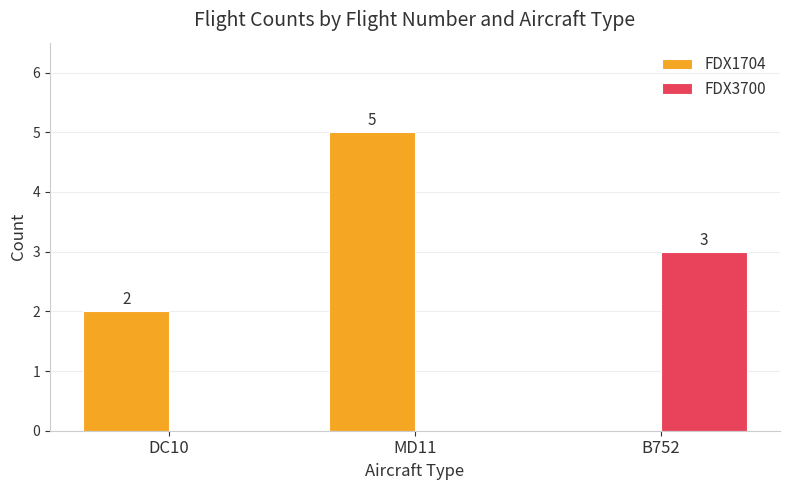

What is the total value across all series at MD11?

5